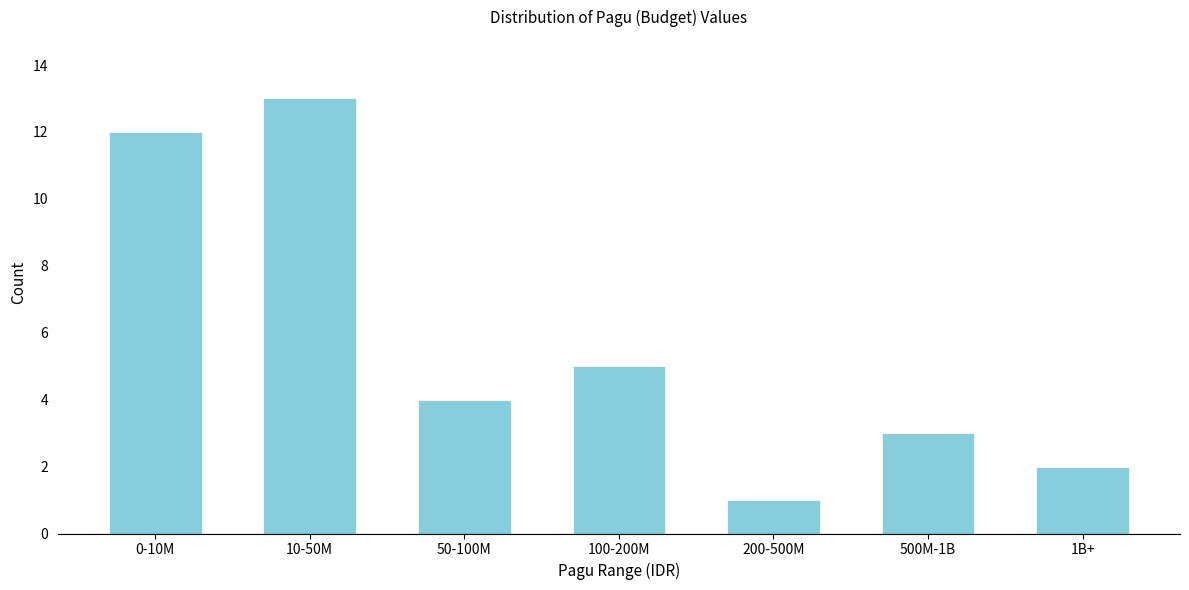

Reading left to right, extract all data points from this chart.

0-10M=12	10-50M=13	50-100M=4	100-200M=5	200-500M=1	500M-1B=3	1B+=2